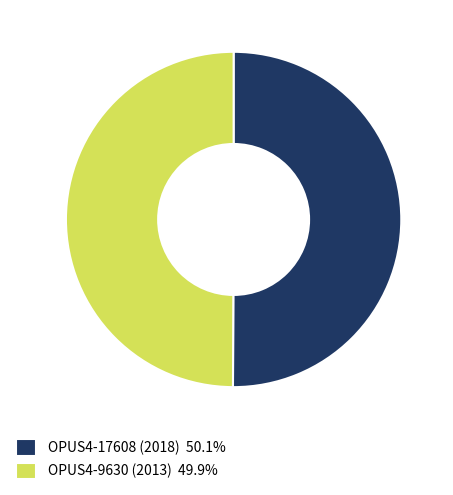

Is it true that OPUS4-17608 (2018) is 64% of the pie?

False